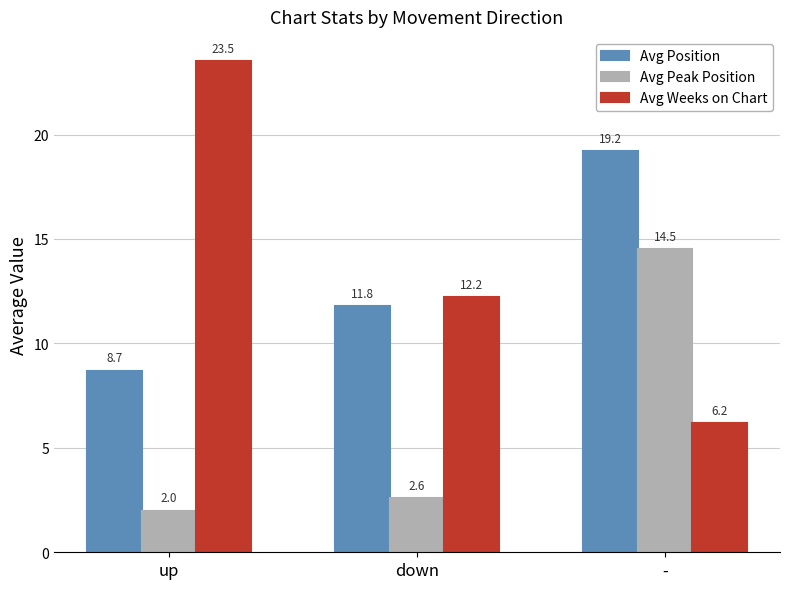

What is the total value across all series at -?

39.9